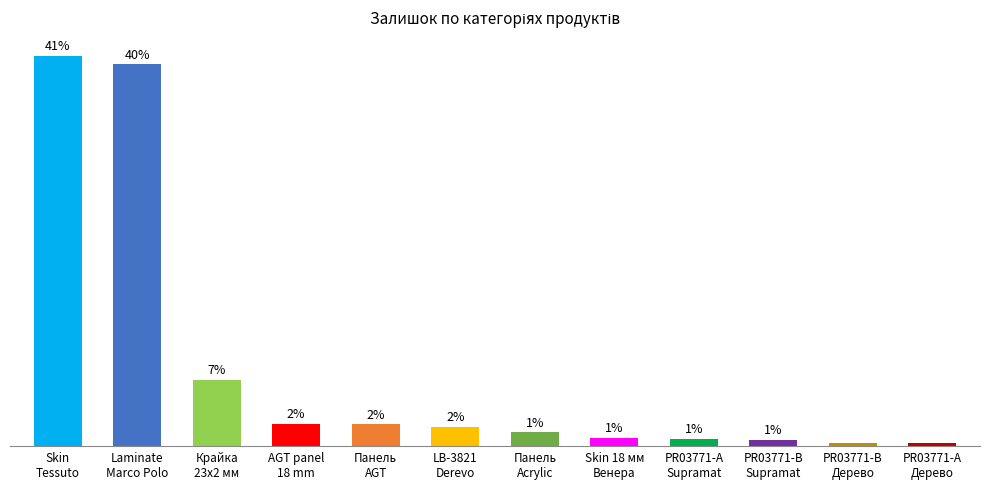

Rank the categories by value from highest to lowest.

Skin
Tessuto, Laminate
Marco Polo, Крайка
23x2 мм, AGT panel
18 mm, Панель
AGT, LB-3821
Derevo, Панель
Acrylic, Skin 18 мм
Венера, PR03771-А
Supramat, PR03771-B
Supramat, PR03771-B
Дерево, PR03771-А
Дерево